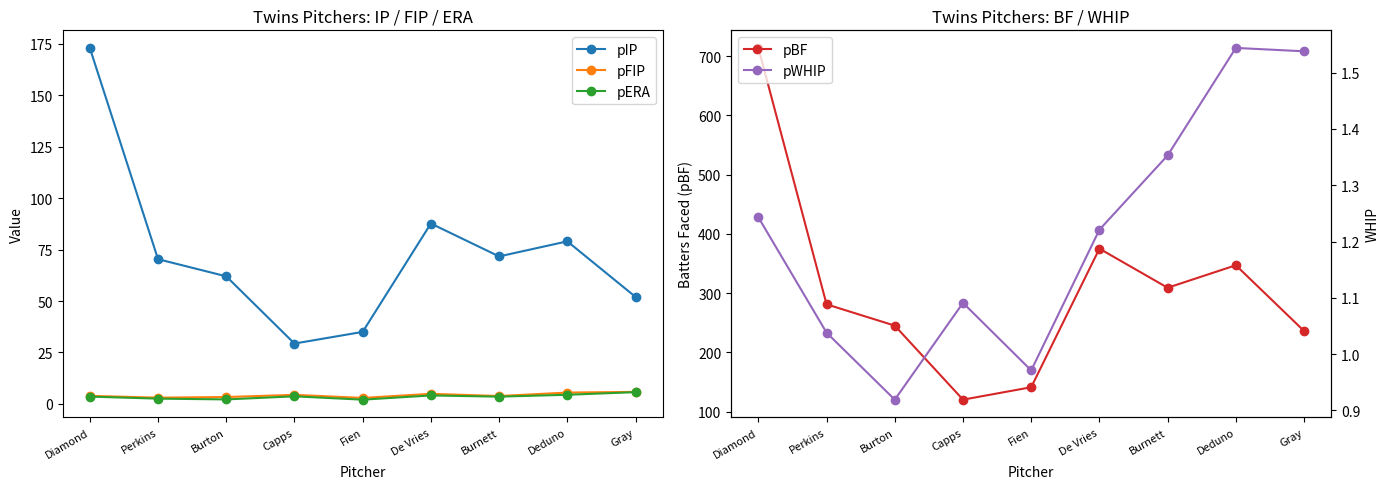

How many lines are shown in the chart?

5